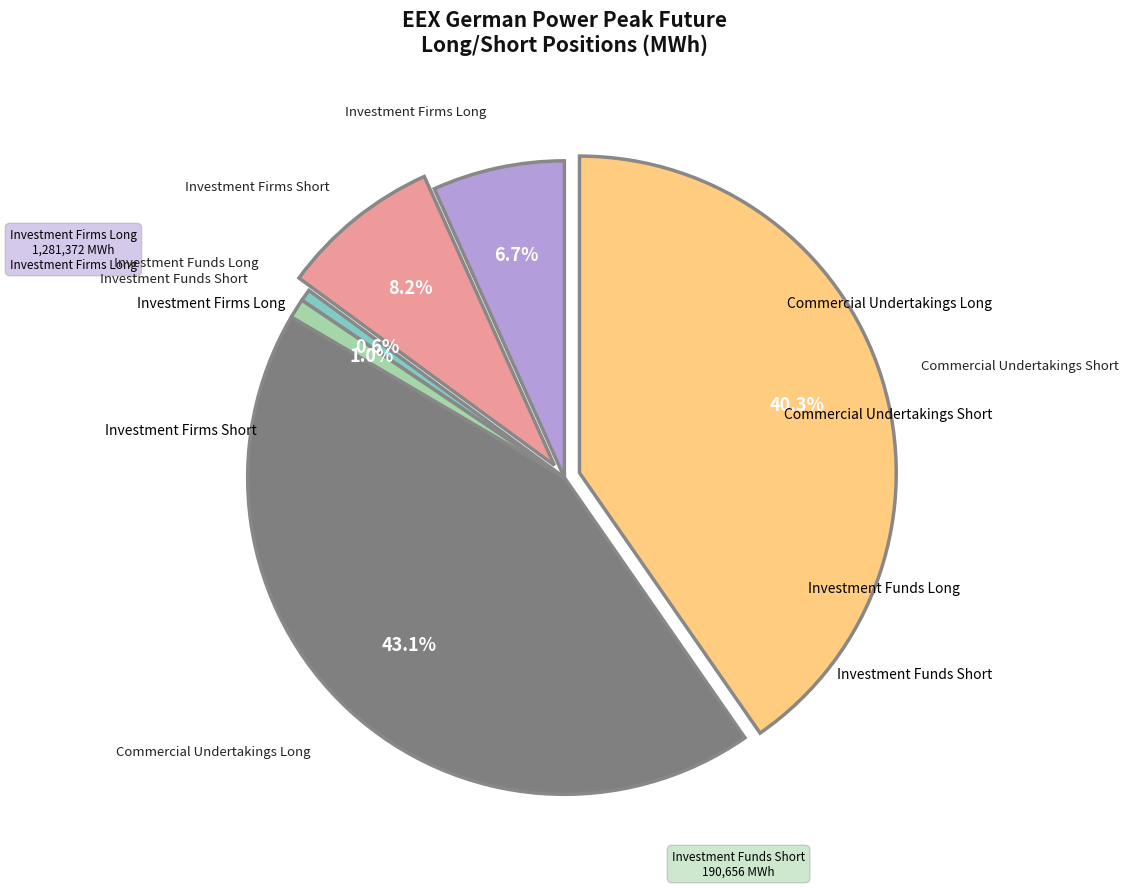

To the nearest percent, what is the average slice percentage?

17%